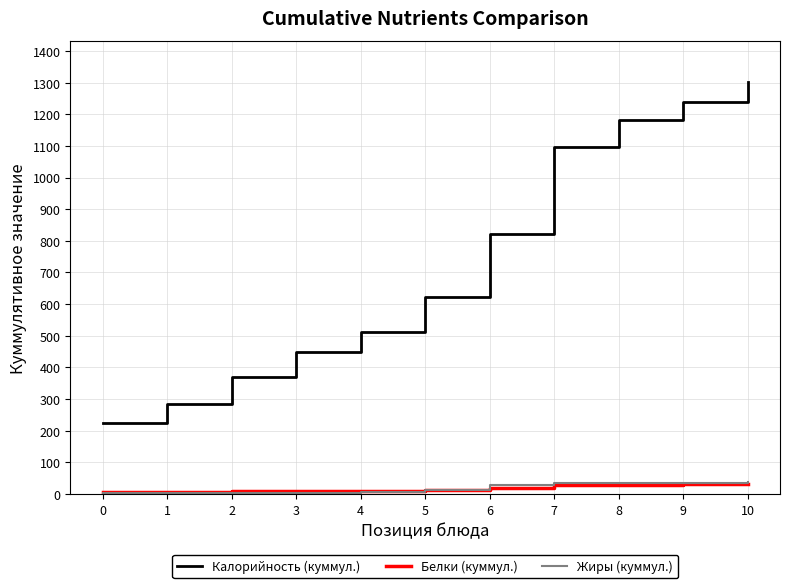

Does the chart have visible grid lines?

Yes